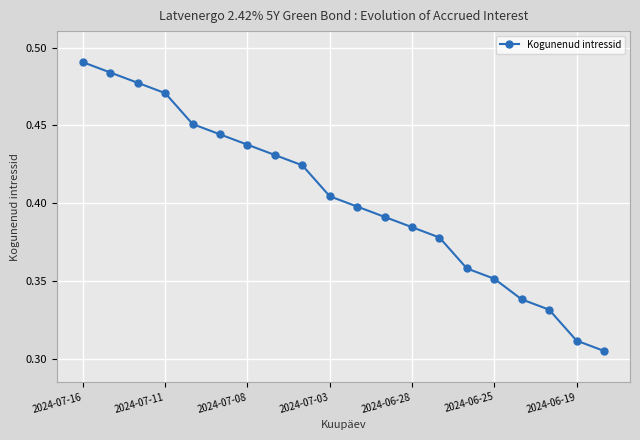

How many values are between 0 and 1?

20